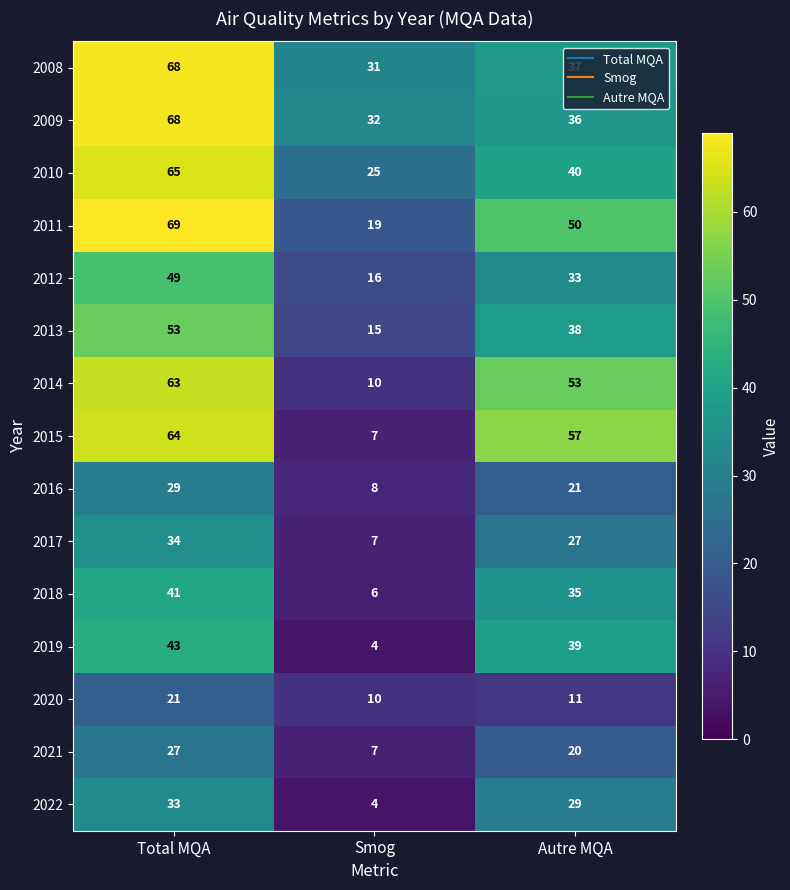

The value of 2019 at Smog is 3. True or false?

False